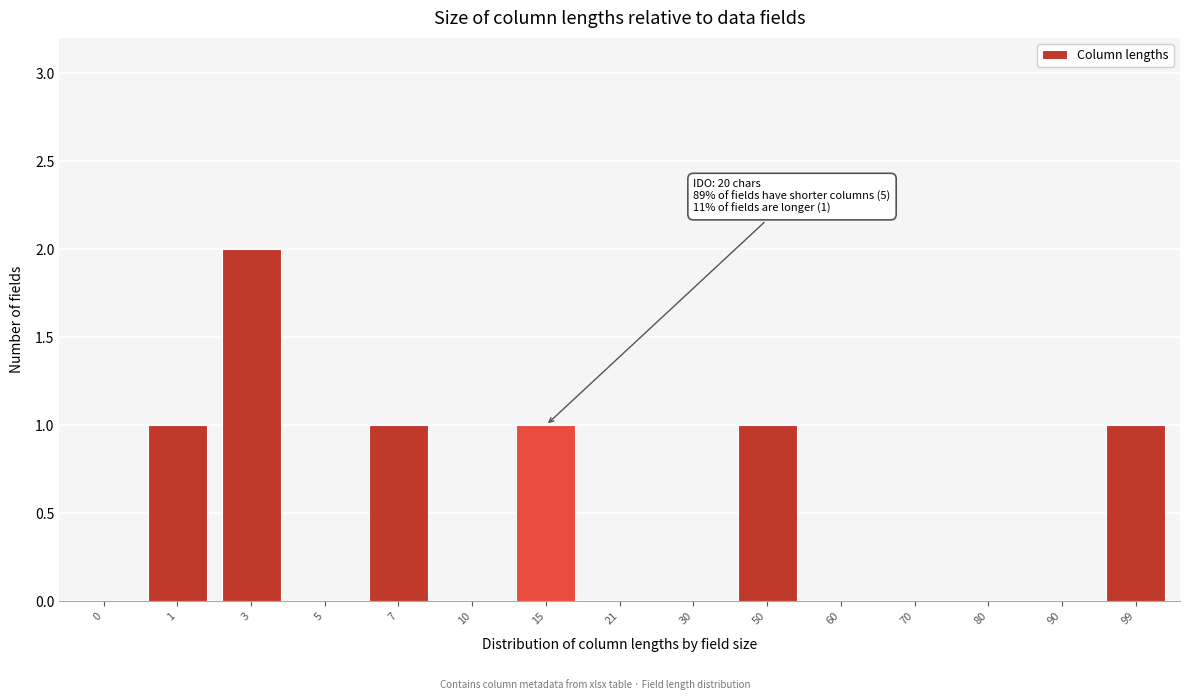

Reading right to left, transcribe all the data shown in this chart.

99=1	90=0	80=0	70=0	60=0	50=1	30=0	21=0	15=1	10=0	7=1	5=0	3=2	1=1	0=0